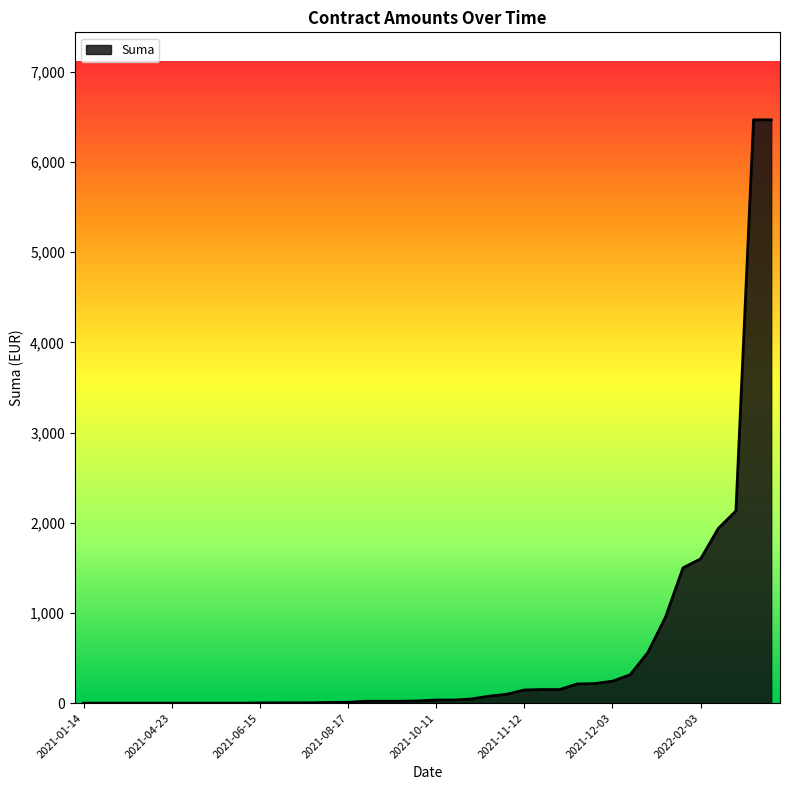

What is the maximum value shown in the chart?

6466.2